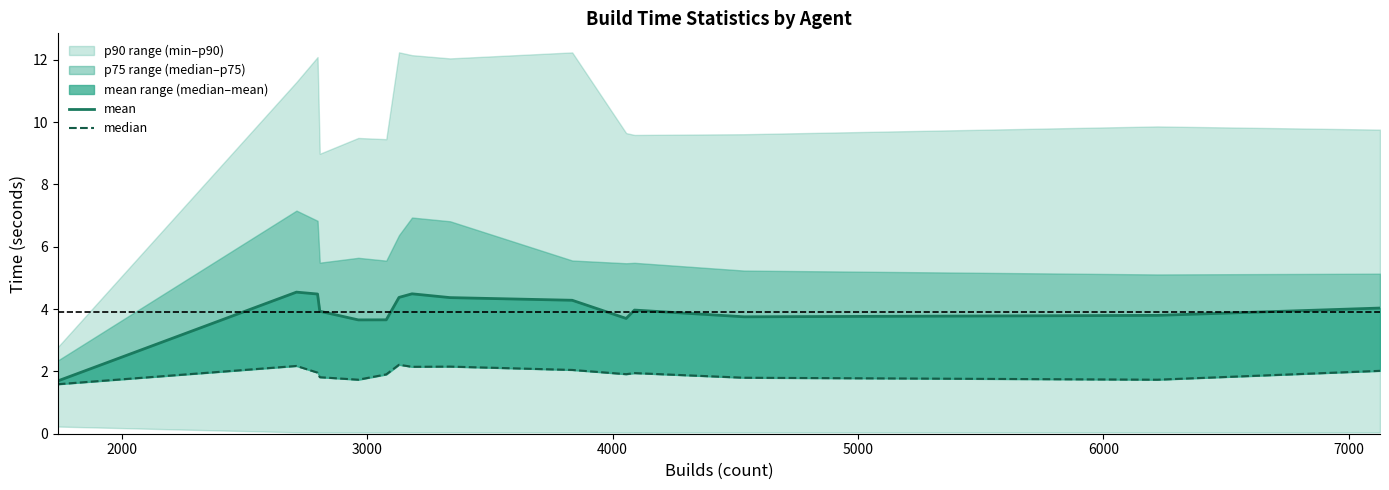

True or false: median has more than 2 interior local peaks.

True